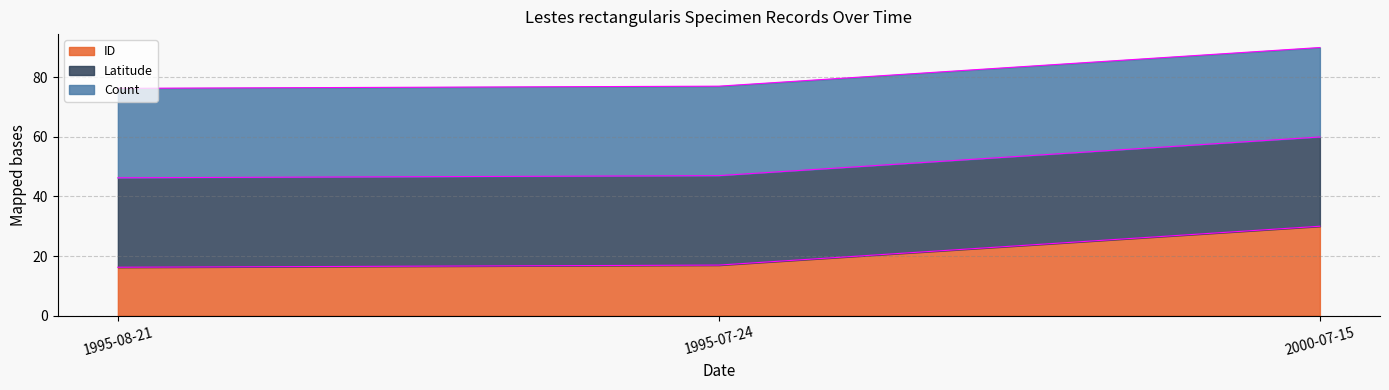

Is the value of ID at 1995-08-21 greater than the value of Latitude at 1995-07-24?

No